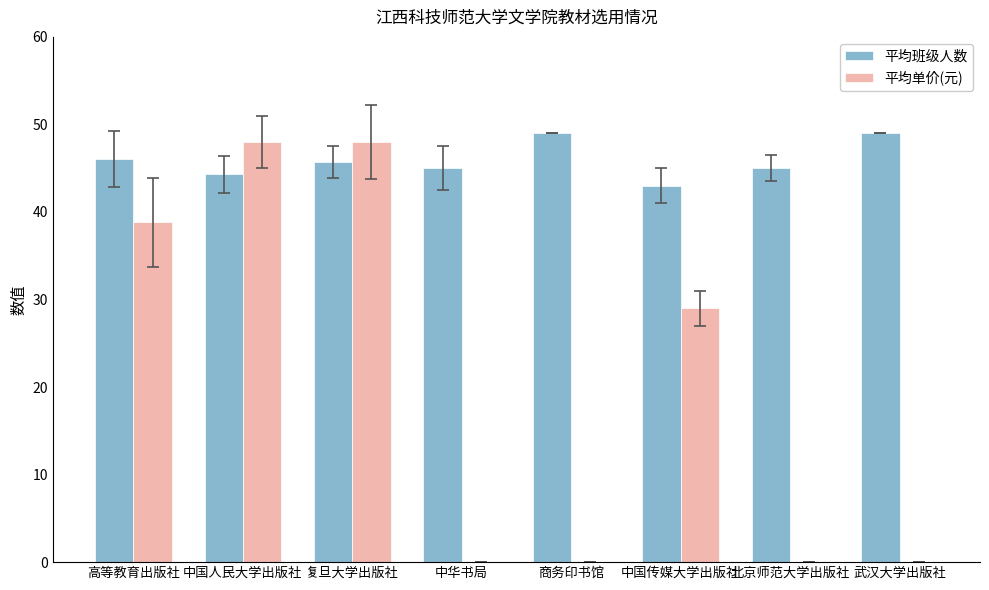

How many data points does each series have?

8